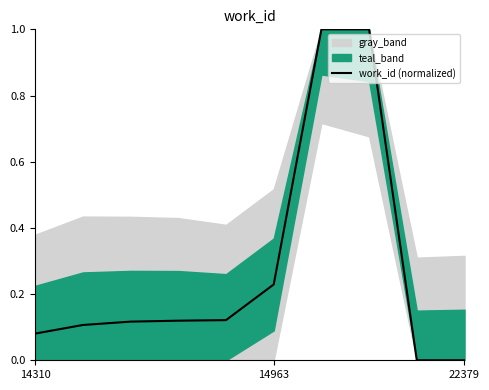

The chart shows a value of 0.1 at 22379. True or false?

False